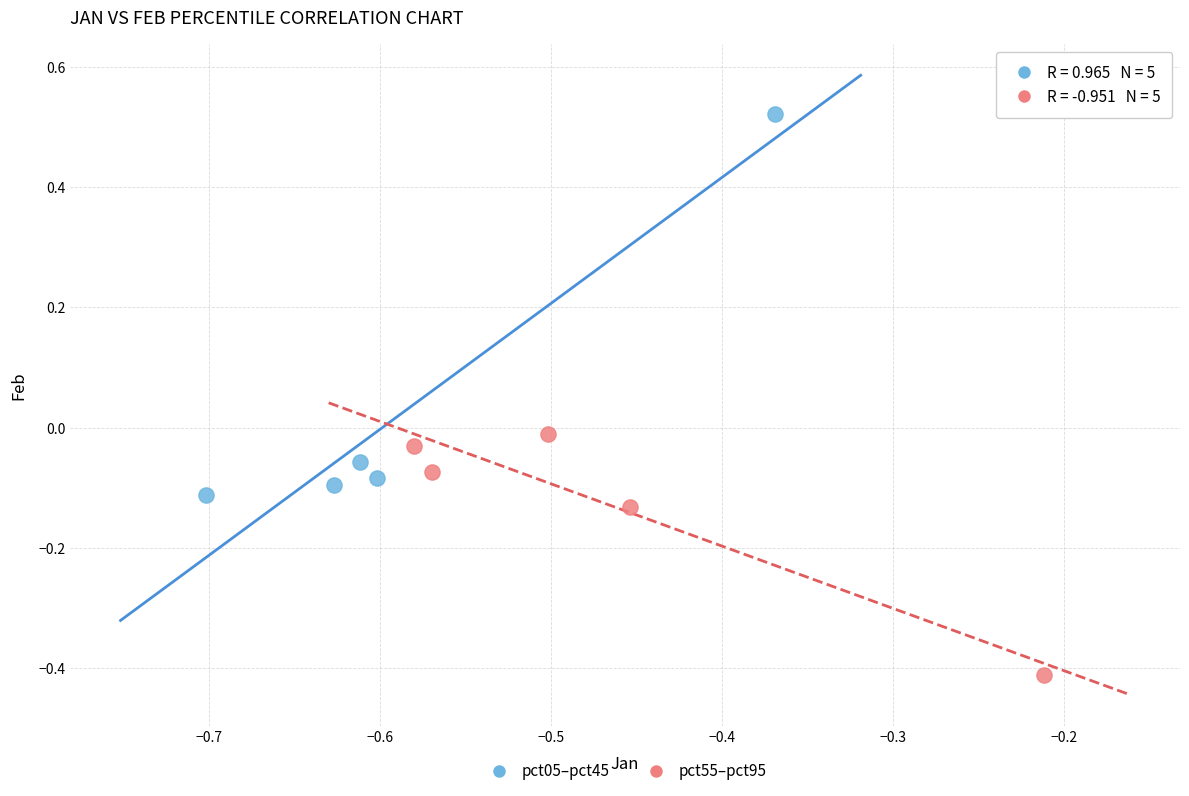

Which series contains the lowest Y value?

pct55–pct95